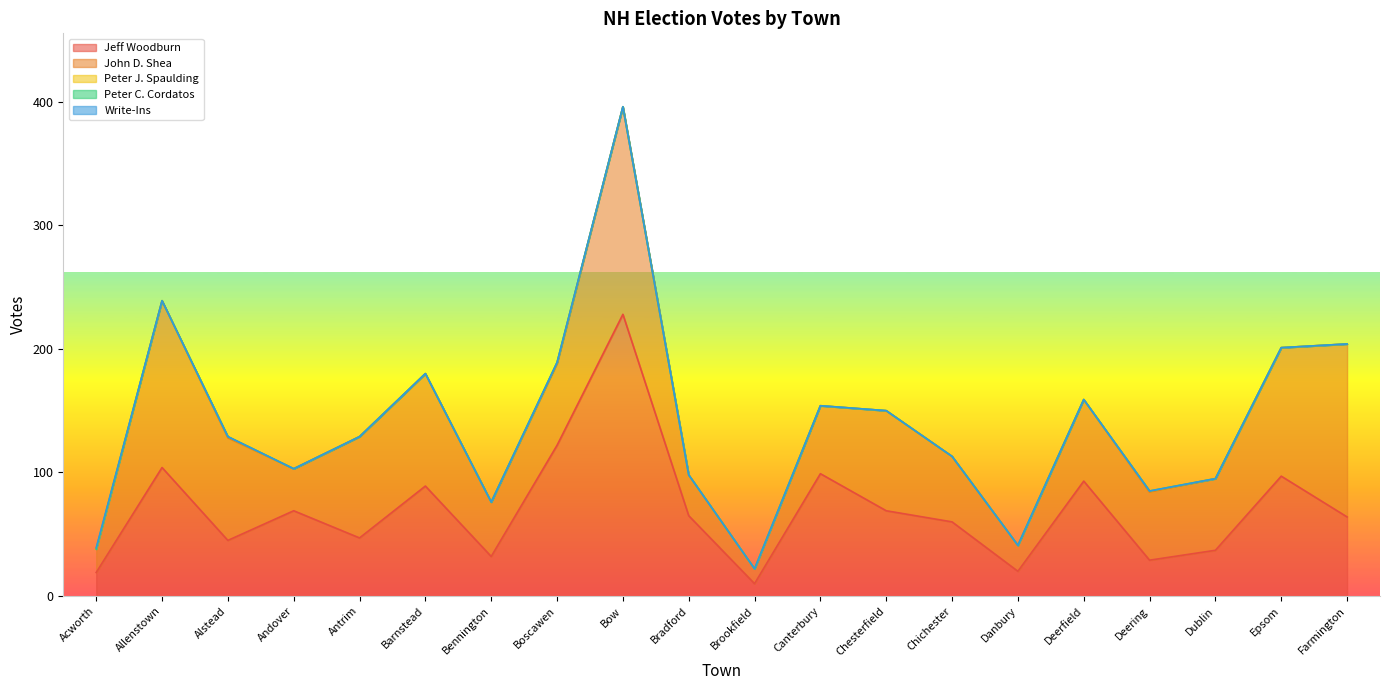

Reading left to right, list all the values displayed in this chart.

Jeff Woodburn: Acworth=19	Allenstown=104	Alstead=45	Andover=69	Antrim=47	Barnstead=89	Bennington=32	Boscawen=122	Bow=228	Bradford=65	Brookfield=10	Canterbury=99	Chesterfield=69	Chichester=60	Danbury=20	Deerfield=93	Deering=29	Dublin=37	Epsom=97	Farmington=64
John D. Shea: Acworth=19	Allenstown=135	Alstead=83	Andover=34	Antrim=82	Barnstead=91	Bennington=44	Boscawen=66	Bow=168	Bradford=33	Brookfield=12	Canterbury=55	Chesterfield=81	Chichester=53	Danbury=21	Deerfield=66	Deering=55	Dublin=58	Epsom=104	Farmington=140
Peter J. Spaulding: Acworth=0	Allenstown=0	Alstead=1	Andover=0	Antrim=0	Barnstead=0	Bennington=0	Boscawen=1	Bow=0	Bradford=0	Brookfield=0	Canterbury=0	Chesterfield=0	Chichester=0	Danbury=0	Deerfield=0	Deering=1	Dublin=0	Epsom=0	Farmington=0
Peter C. Cordatos: Acworth=0	Allenstown=0	Alstead=0	Andover=0	Antrim=0	Barnstead=0	Bennington=0	Boscawen=0	Bow=0	Bradford=0	Brookfield=0	Canterbury=0	Chesterfield=0	Chichester=0	Danbury=0	Deerfield=0	Deering=0	Dublin=0	Epsom=0	Farmington=0
Write-Ins: Acworth=1	Allenstown=0	Alstead=0	Andover=0	Antrim=0	Barnstead=0	Bennington=0	Boscawen=0	Bow=0	Bradford=0	Brookfield=0	Canterbury=0	Chesterfield=0	Chichester=0	Danbury=0	Deerfield=0	Deering=0	Dublin=0	Epsom=0	Farmington=0